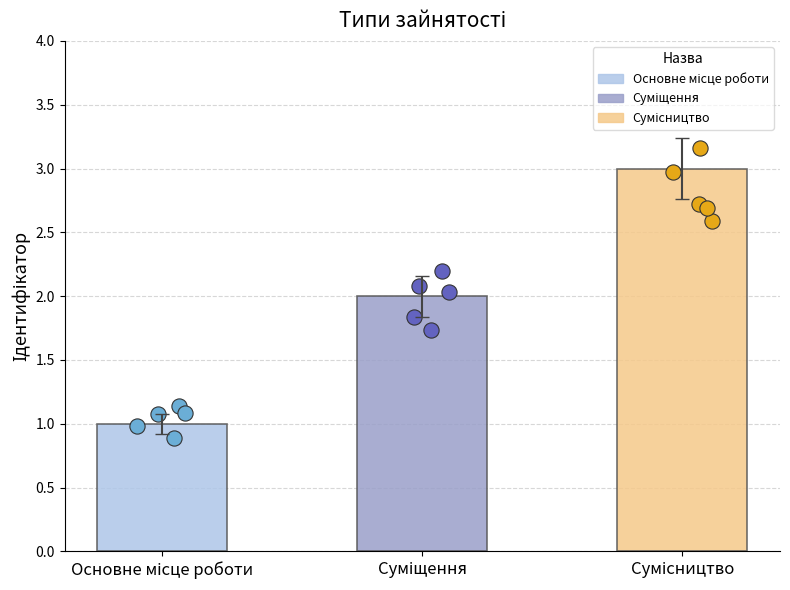

Which has a higher value, Суміщення or Основне місце роботи?

Суміщення